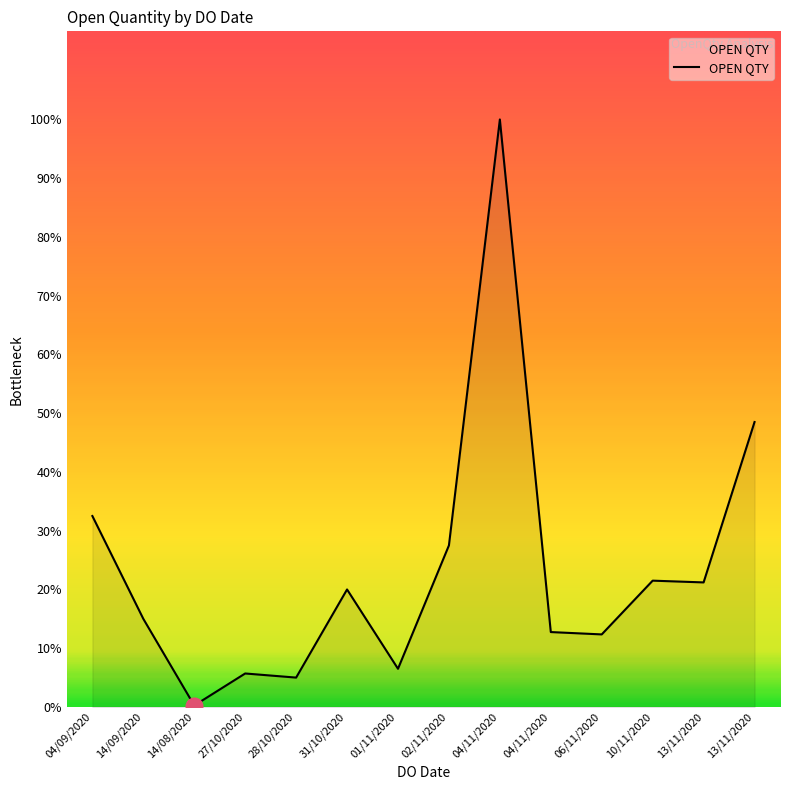

At which category does the chart reach its peak across all series?

04/11/2020